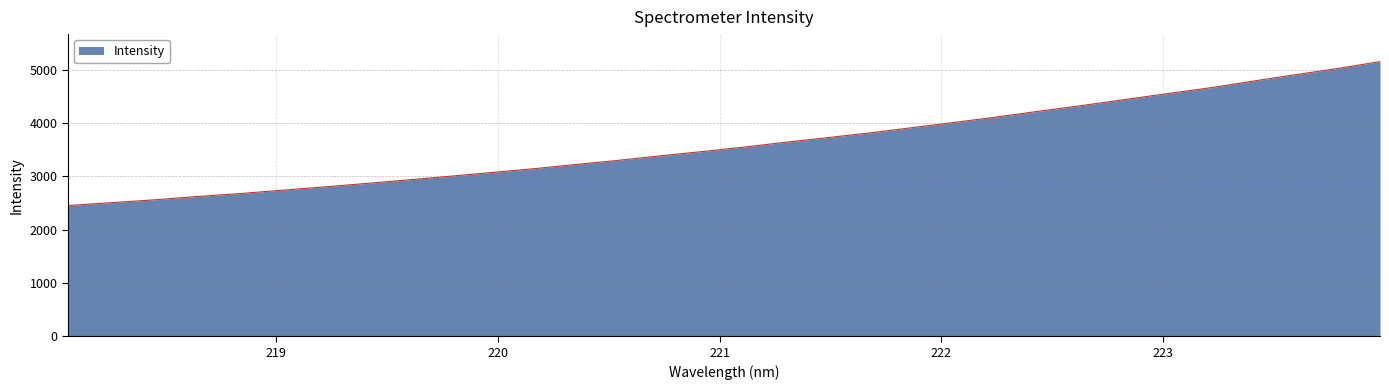

Count the number of categories in the chart.

32